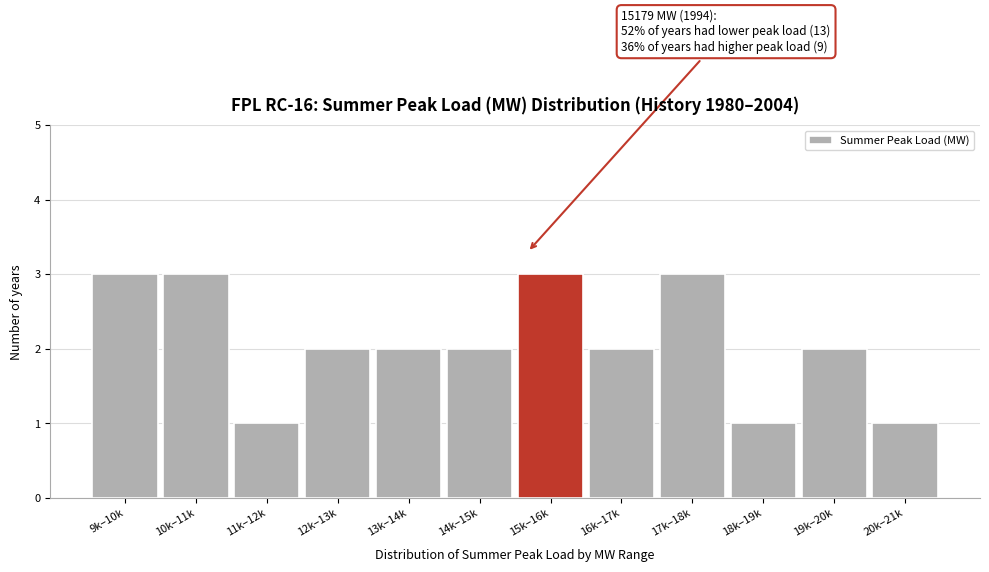

Reading left to right, list all the values displayed in this chart.

3	3	1	2	2	2	3	2	3	1	2	1